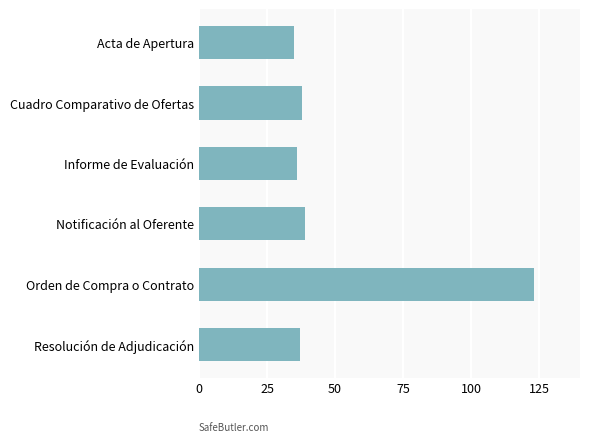

Reading bottom to top, extract all data points from this chart.

37	123	39	36	38	35